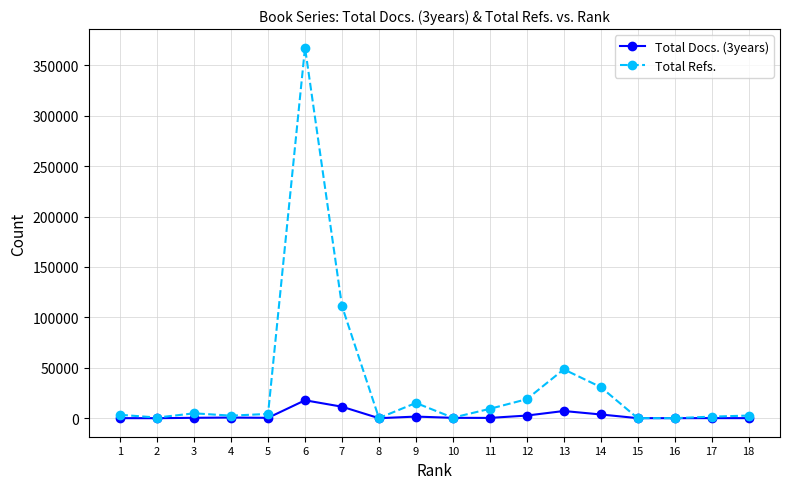

What is the greatest value displayed?

367475